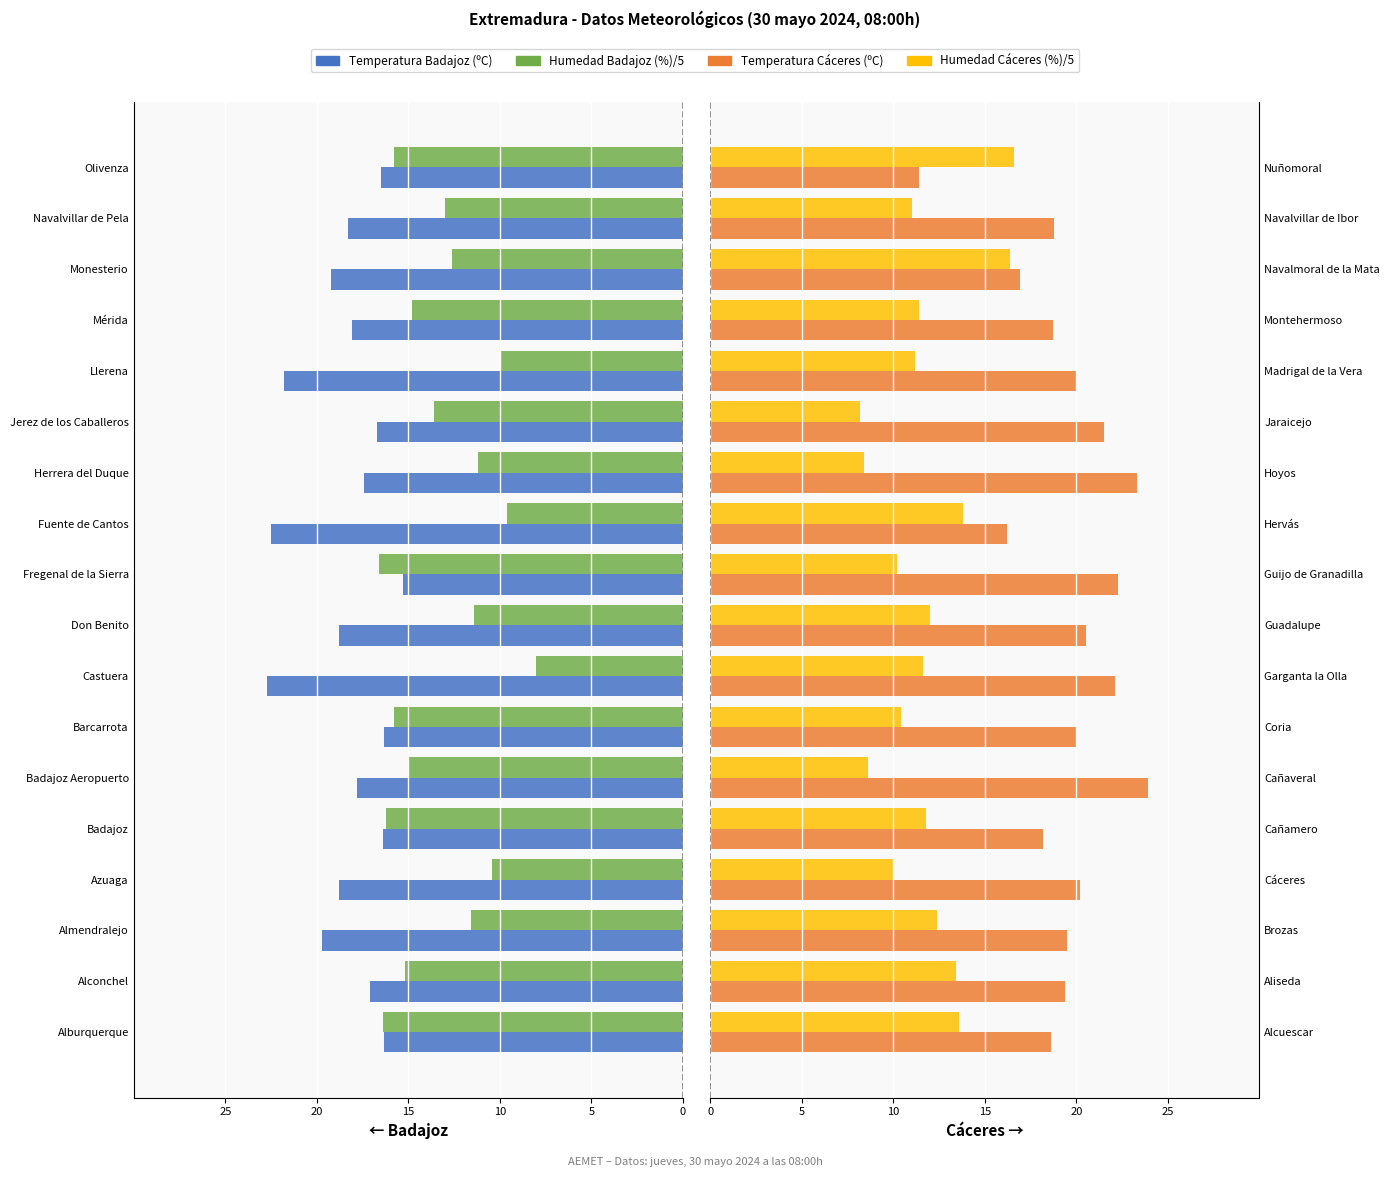

At Guadalupe, list the series in order from smallest to largest.

Humedad (%)/5, Temperatura (ºC)